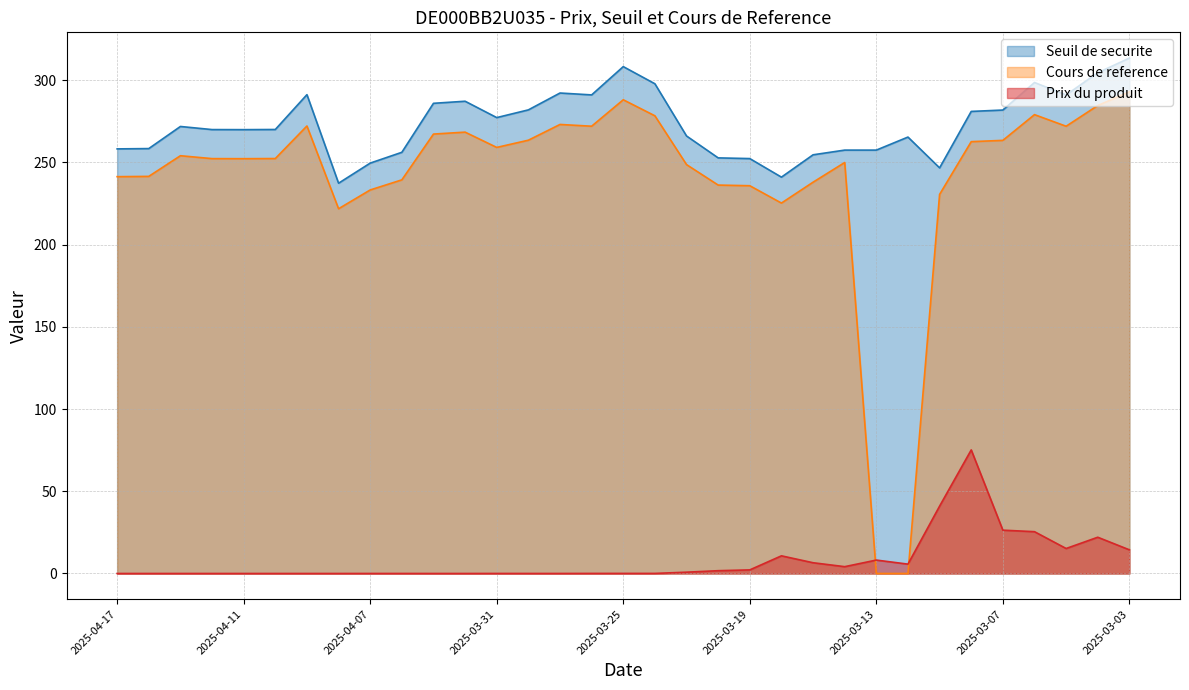

Count the number of data series in this chart.

3